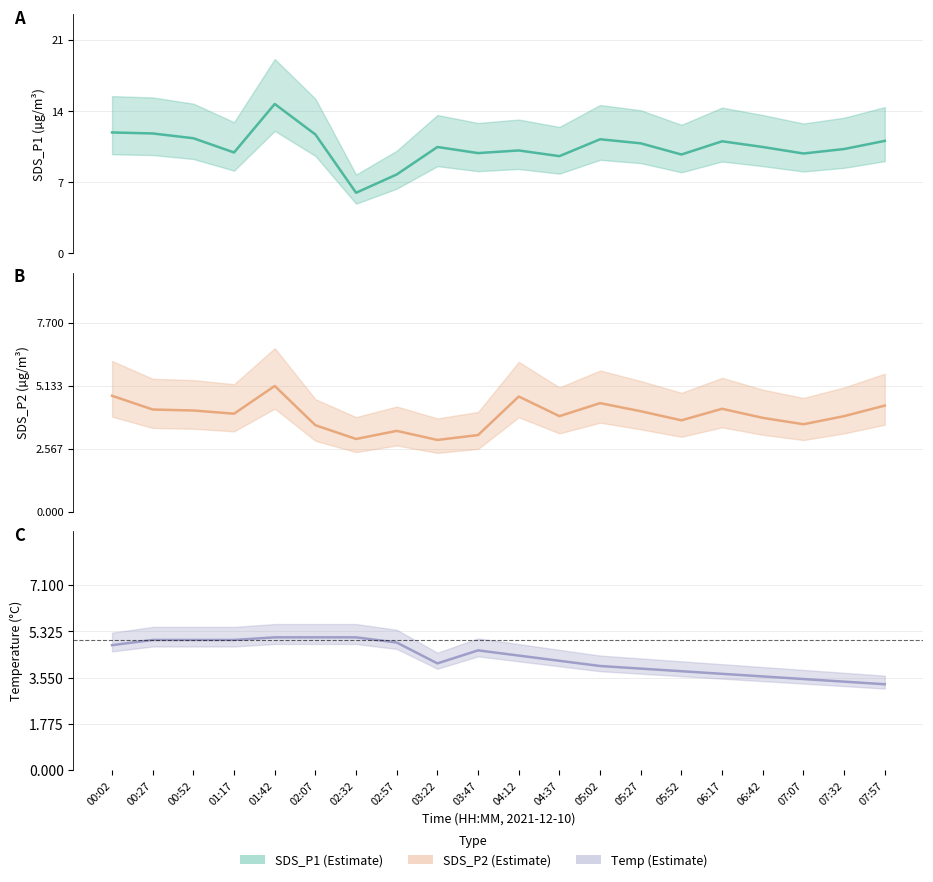

Rank the series at 00:02 from highest to lowest value.

SDS_P1, Temp, SDS_P2